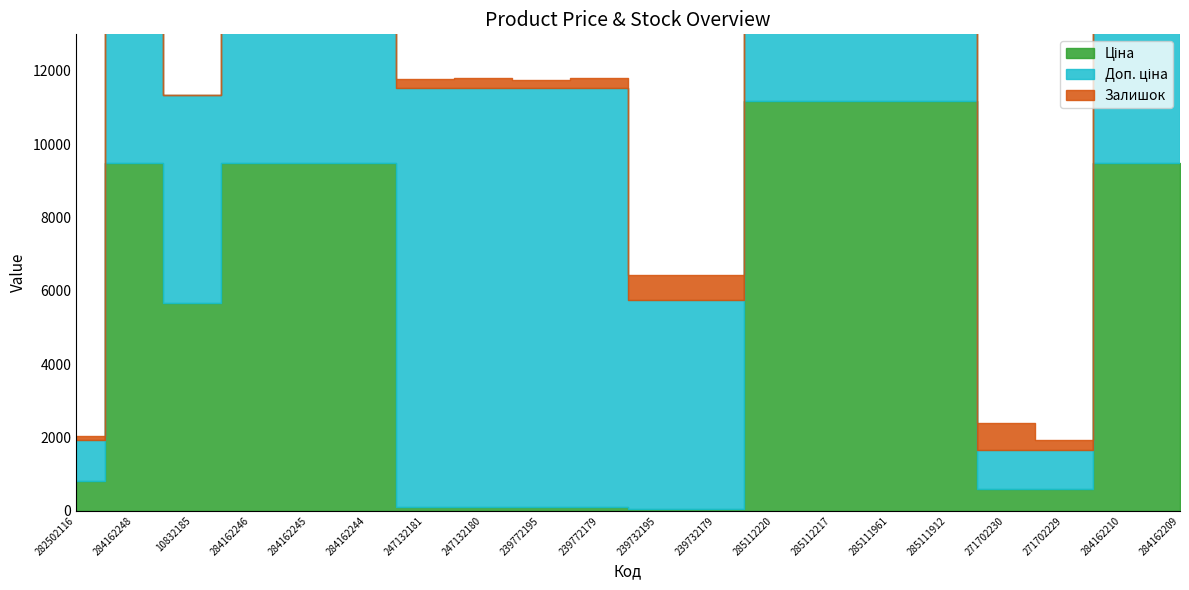

What is the spread (max minus min) of values at 271702229?

809.7